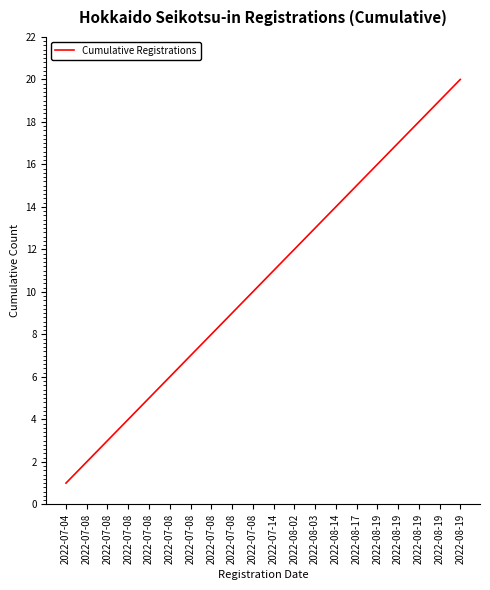

List the labels in order of value, smallest first.

2022-07-04, 2022-07-08, 2022-07-08, 2022-07-08, 2022-07-08, 2022-07-08, 2022-07-08, 2022-07-08, 2022-07-08, 2022-07-08, 2022-07-14, 2022-08-02, 2022-08-03, 2022-08-14, 2022-08-17, 2022-08-19, 2022-08-19, 2022-08-19, 2022-08-19, 2022-08-19